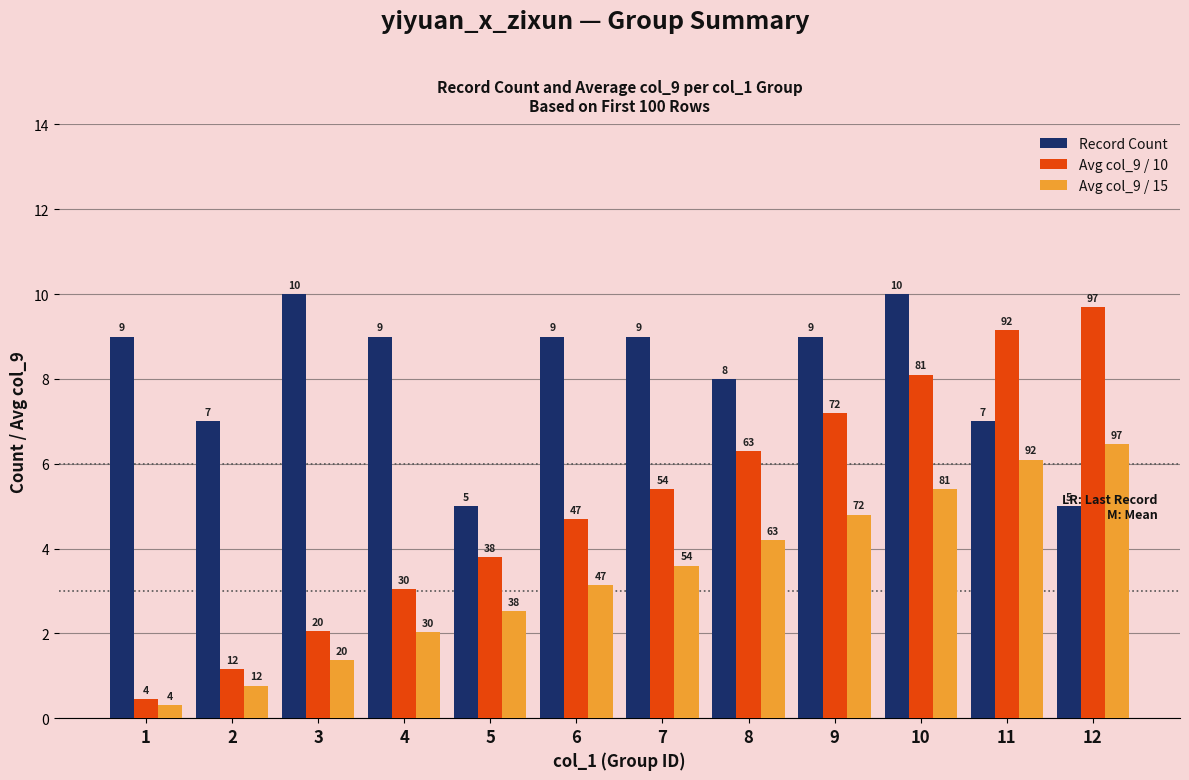

Which series has the largest total across all categories?

Record Count